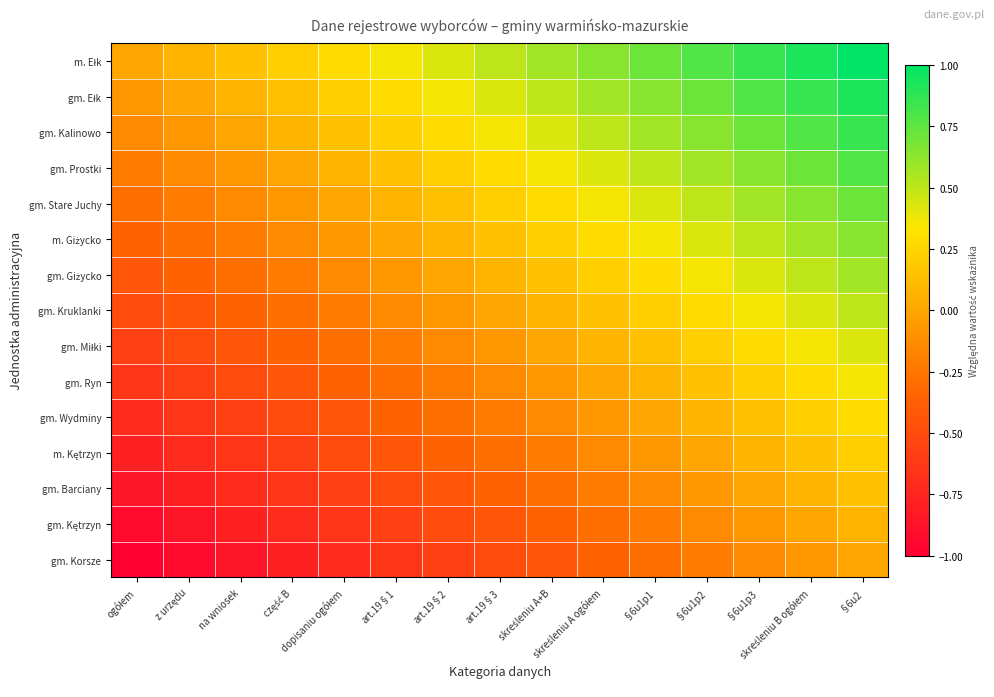

Which series has the largest range (max minus min)?

m. Ełk